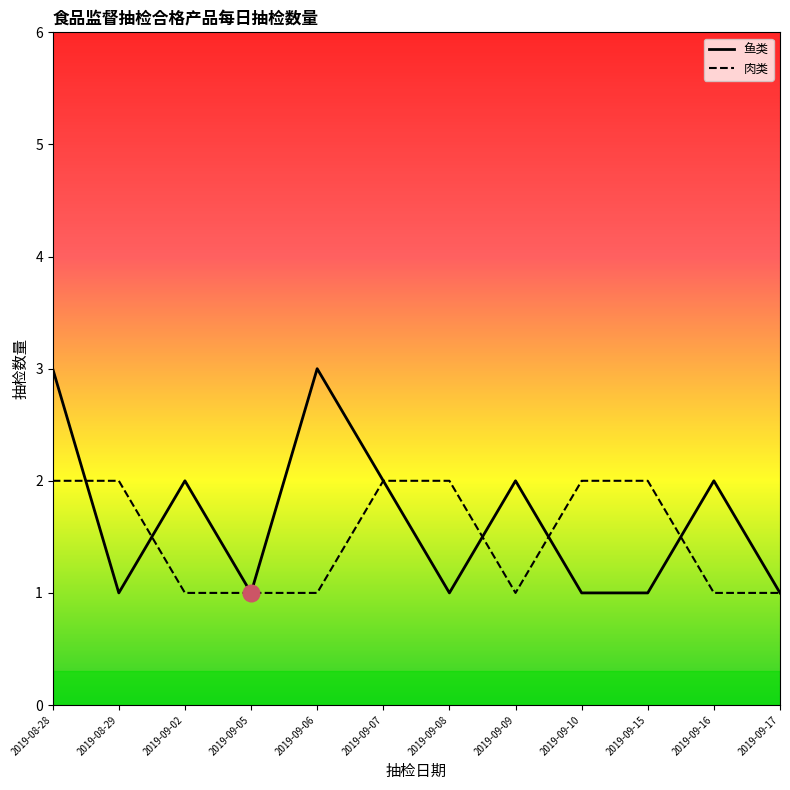

What is the sum of the 肉类 values at 2019-09-17 and 2019-09-16?

2